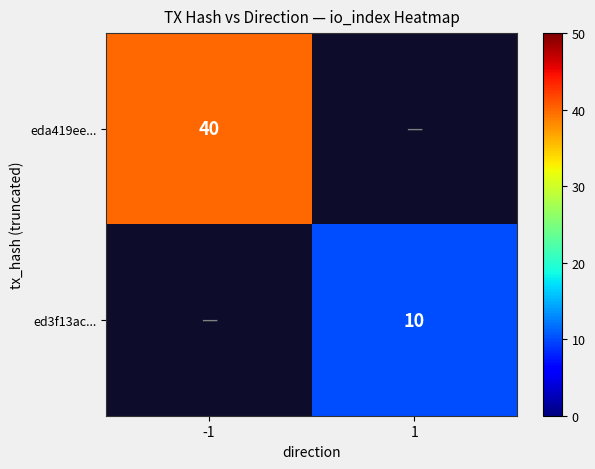

Count the number of categories in the chart.

2